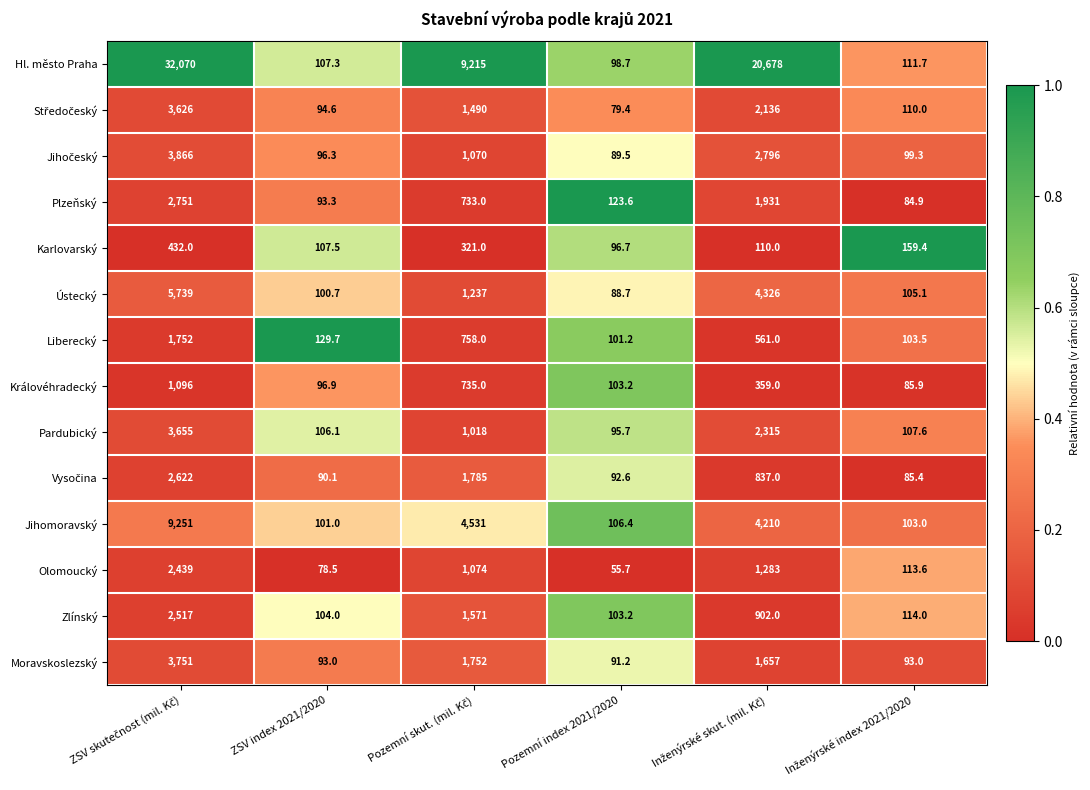

Which series has the largest total across all categories?

Hl. město Praha